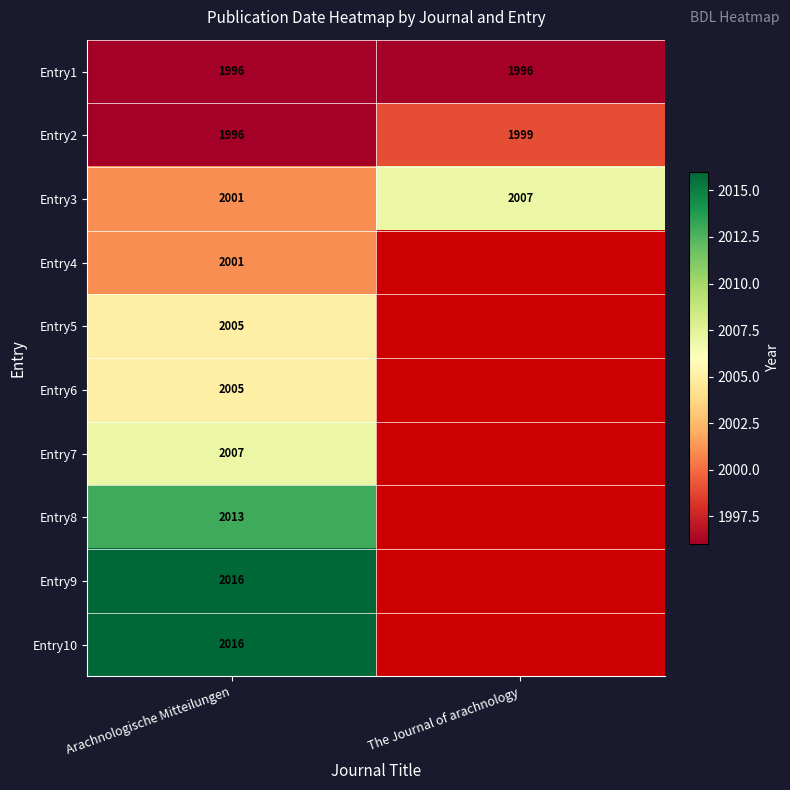

The Entry9 series shows 591 at Arachnologische Mitteilungen. True or false?

False